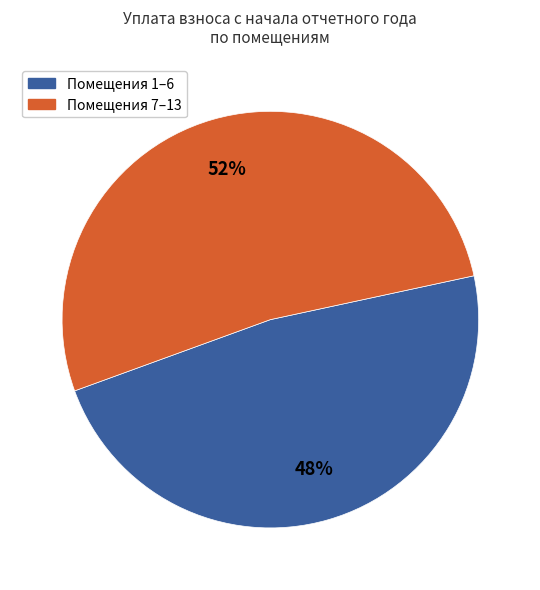

Which slice is the smallest?

Помещения 1–6